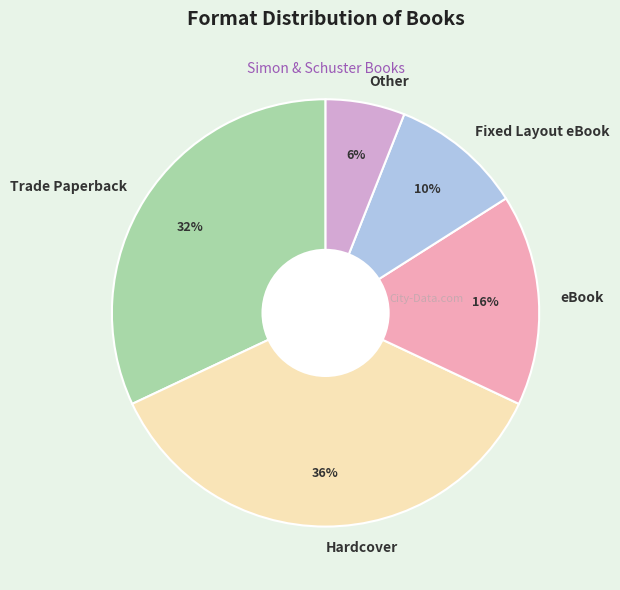

Is there any slice that represents more than half of the pie?

No